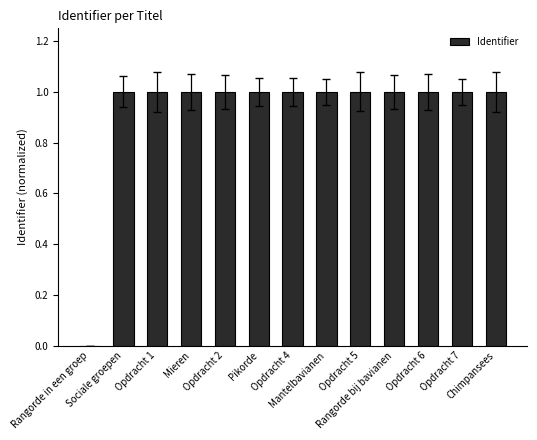

What is the sum of all values?

12.0